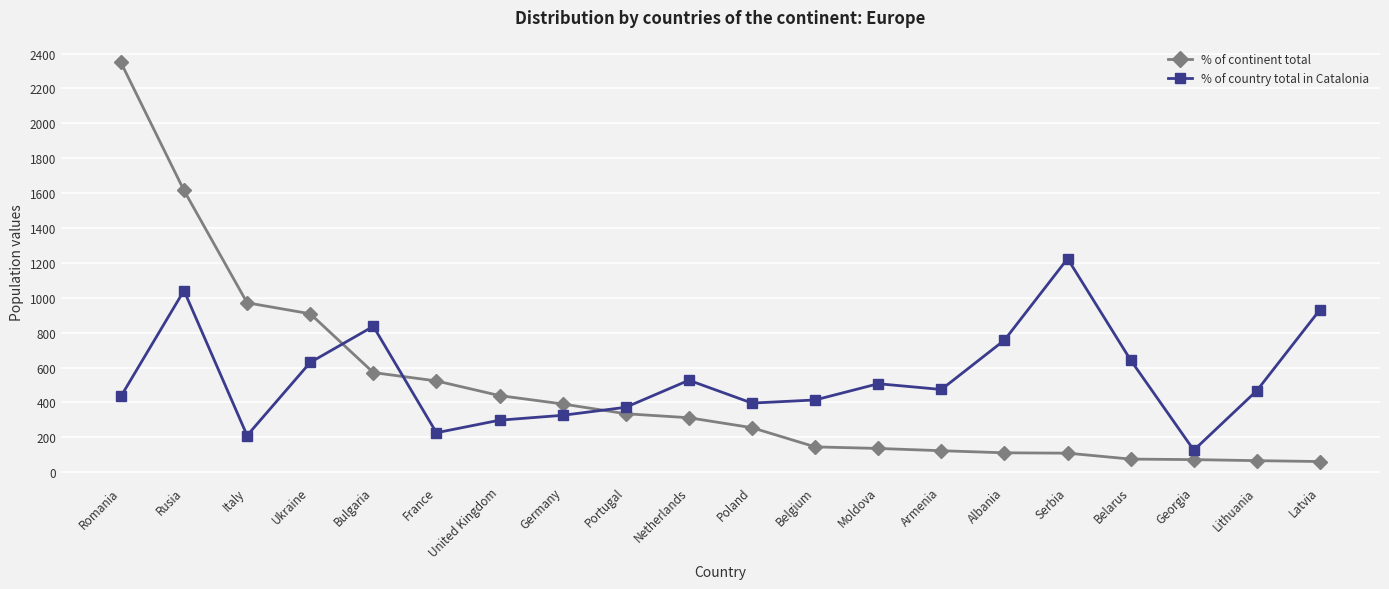

What is the lowest value of the % of country total in Catalonia series?

126